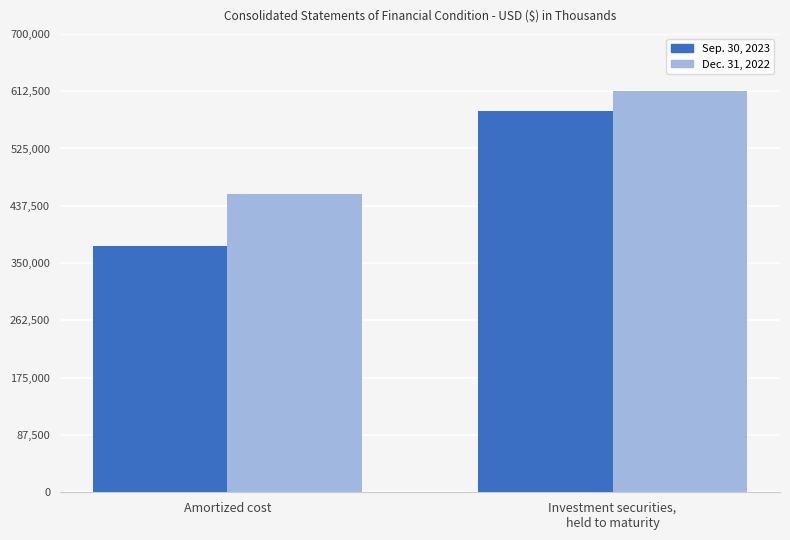

What is the maximum value for Dec. 31, 2022?

612701